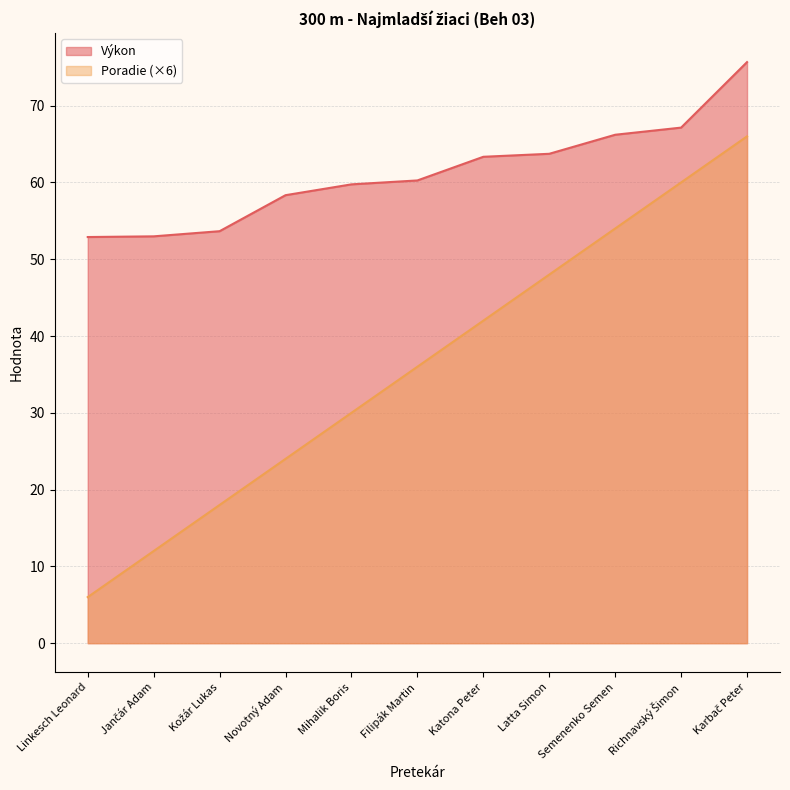

What is the label of the 8th point from the right?

Novotný Adam